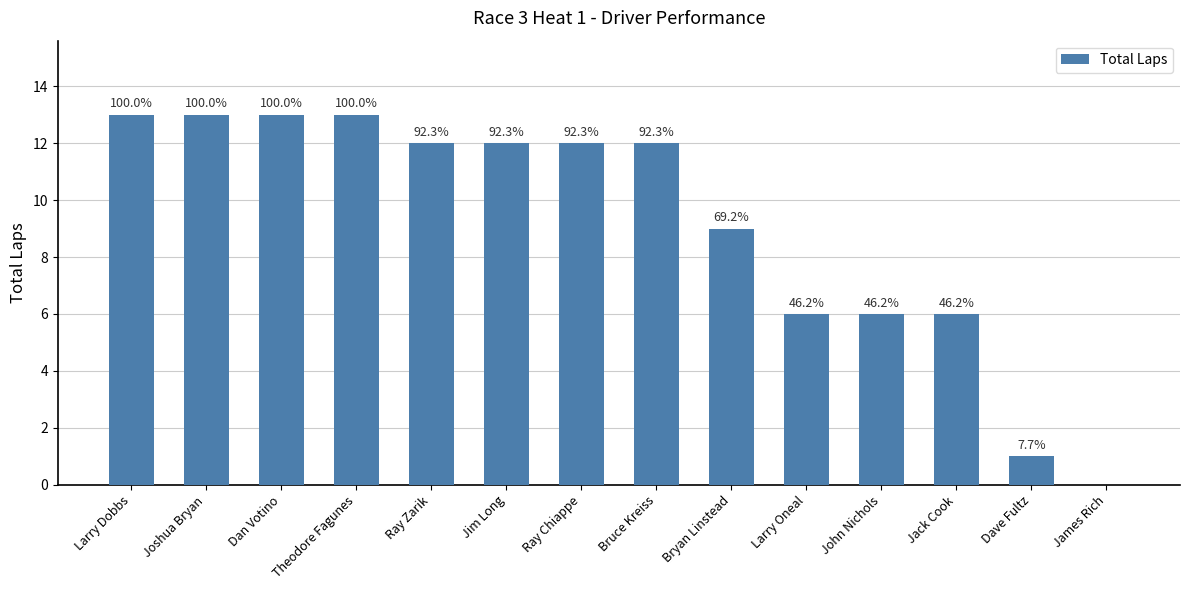

List the labels in order of value, largest first.

Larry Dobbs, Joshua Bryan, Dan Votino, Theodore Fagunes, Ray Zarik, Jim Long, Ray Chiappe, Bruce Kreiss, Bryan Linstead, Larry Oneal, John Nichols, Jack Cook, Dave Fultz, James Rich